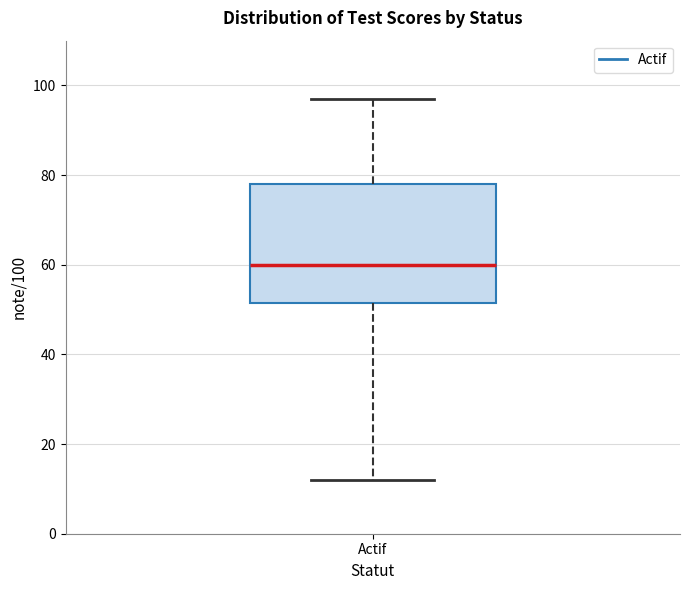

Read this box plot against the y-axis: the position of the median line, the range covered by the box, and the ends of both whiskers. The values are not printed on the chart, so give them approximately, as read against the axis.

median 60, box 52 to 78, whiskers 12 to 98